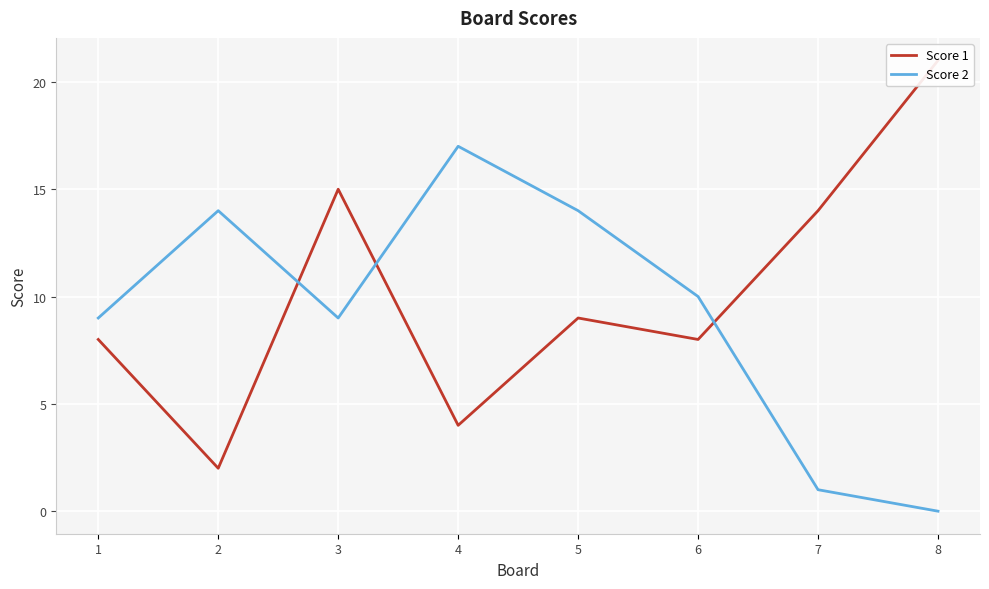

How many interior local peaks does the Score 1 series have?

2